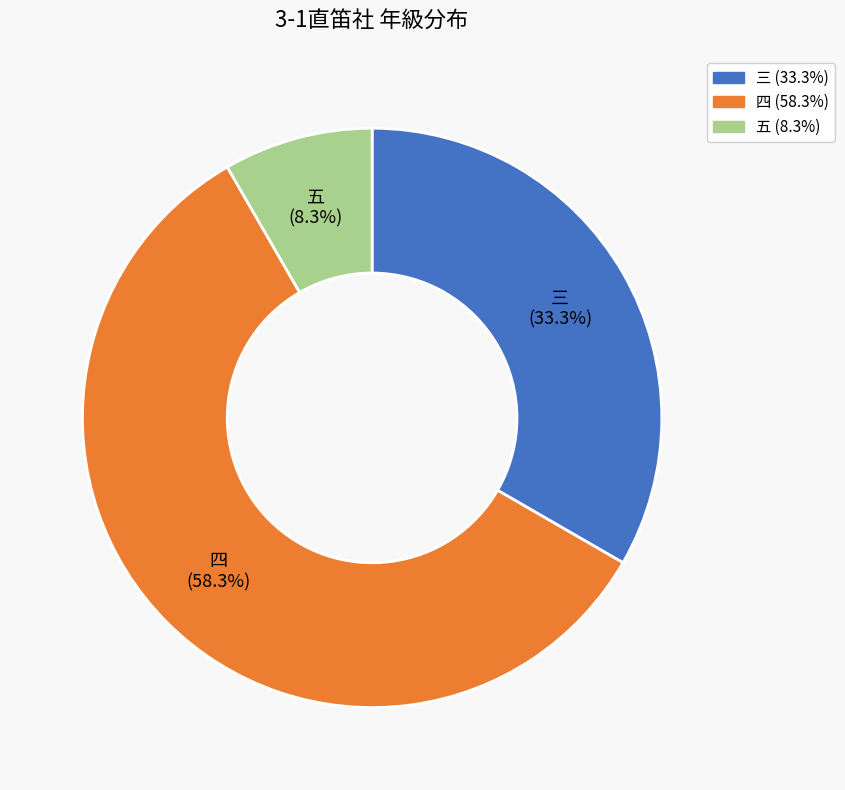

Which slice is the largest?

四